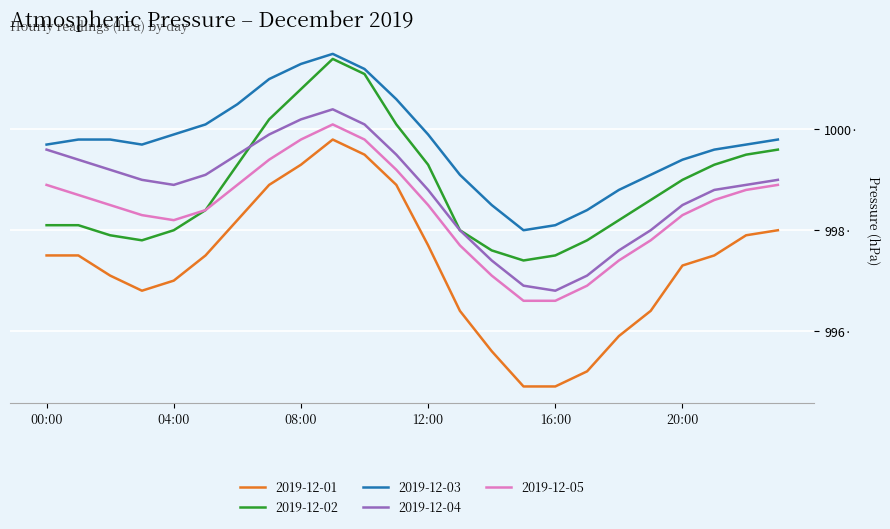

Rank the categories by 2019-12-04 value from highest to lowest.

09:00, 08:00, 10:00, 07:00, 00:00, 06:00, 11:00, 01:00, 02:00, 05:00, 03:00, 23:00, 04:00, 22:00, 12:00, 21:00, 20:00, 13:00, 19:00, 18:00, 14:00, 17:00, 15:00, 16:00